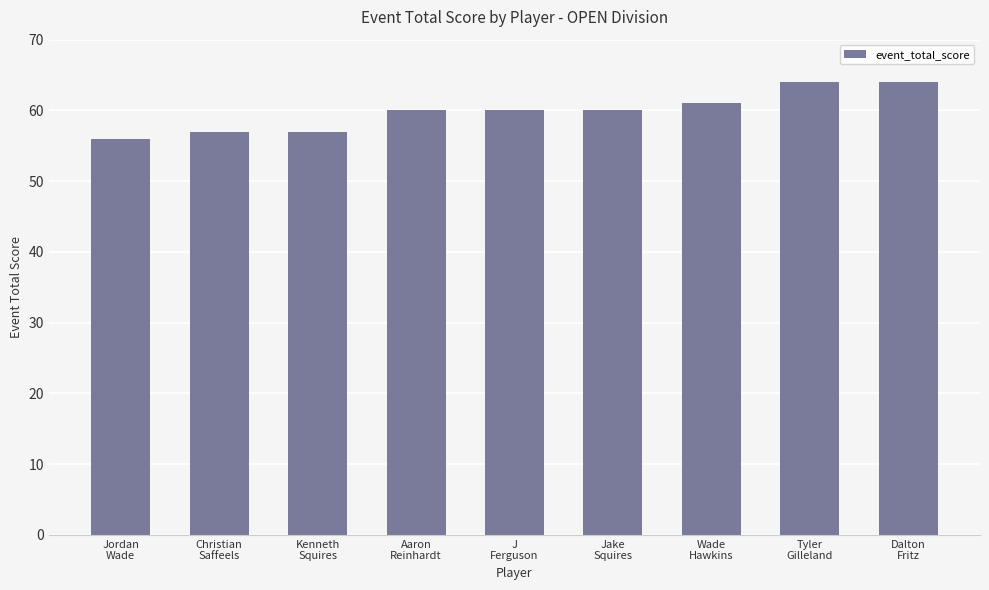

What is the average value?

60